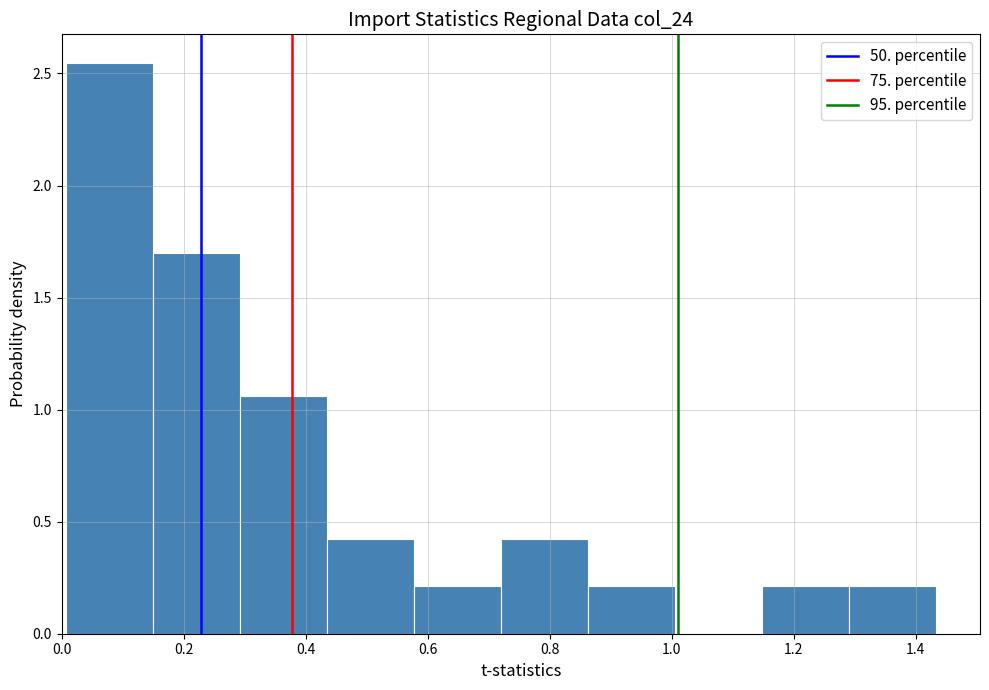

What is the height of the bar covering 0.86 to 1.00 on the x-axis? Neither the bar edges nor the heights are printed on the chart, so give them approximately, as read against the axes.

0.20